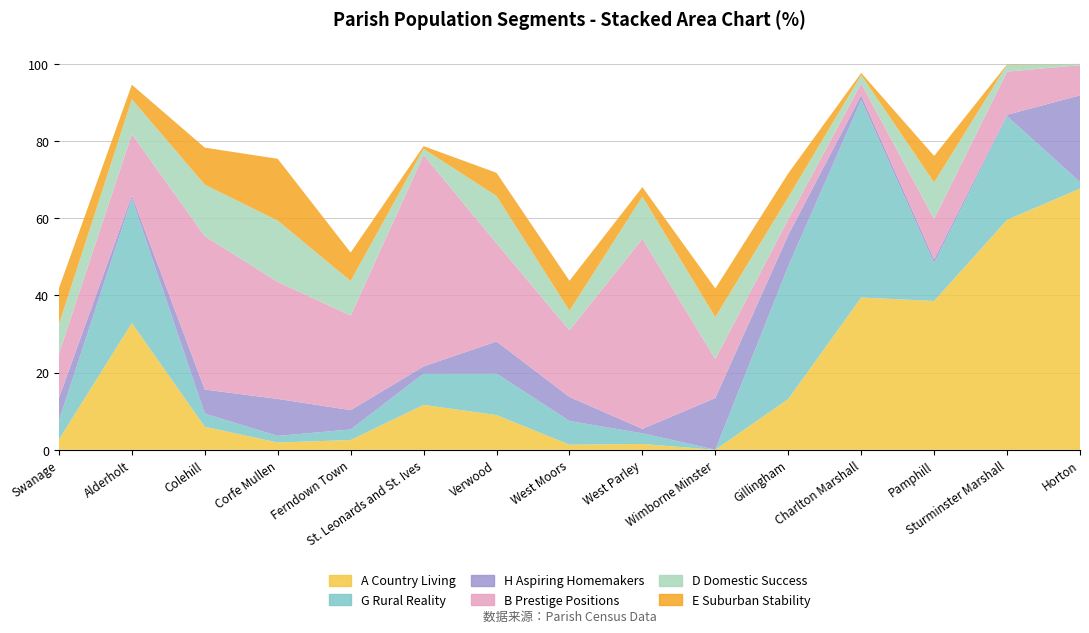

Reading right to left, list all the values displayed in this chart.

A Country Living: Horton=67.7	Sturminster Marshall=59.6	Pamphill=38.6	Charlton Marshall=39.5	Gillingham=13.2	Wimborne Minster=0.0	West Parley=1.5	West Moors=1.3	Verwood=9.0	St. Leonards and St. Ives=11.6	Ferndown Town=2.5	Corfe Mullen=1.9	Colehill=6.0	Alderholt=32.8	Swanage=2.7
G Rural Reality: Horton=1.7	Sturminster Marshall=26.9	Pamphill=9.8	Charlton Marshall=51.2	Gillingham=34.4	Wimborne Minster=0.0	West Parley=2.8	West Moors=6.1	Verwood=10.8	St. Leonards and St. Ives=8.1	Ferndown Town=2.7	Corfe Mullen=1.7	Colehill=3.4	Alderholt=32.3	Swanage=4.9
H Aspiring Homemakers: Horton=22.4	Sturminster Marshall=0.4	Pamphill=1.0	Charlton Marshall=1.3	Gillingham=8.1	Wimborne Minster=13.4	West Parley=1.1	West Moors=6.2	Verwood=8.3	St. Leonards and St. Ives=1.9	Ferndown Town=5.0	Corfe Mullen=9.6	Colehill=6.2	Alderholt=0.7	Swanage=5.8
B Prestige Positions: Horton=7.8	Sturminster Marshall=11.2	Pamphill=10.5	Charlton Marshall=3.1	Gillingham=4.1	Wimborne Minster=10.1	West Parley=49.2	West Moors=17.3	Verwood=25.5	St. Leonards and St. Ives=54.8	Ferndown Town=24.5	Corfe Mullen=30.3	Colehill=39.8	Alderholt=15.9	Swanage=11.4
D Domestic Success: Horton=0.3	Sturminster Marshall=1.7	Pamphill=9.5	Charlton Marshall=2.2	Gillingham=5.7	Wimborne Minster=10.9	West Parley=10.9	West Moors=5.1	Verwood=12.2	St. Leonards and St. Ives=1.6	Ferndown Town=9.0	Corfe Mullen=15.8	Colehill=13.3	Alderholt=9.0	Swanage=7.6
E Suburban Stability: Horton=0.0	Sturminster Marshall=0.1	Pamphill=6.9	Charlton Marshall=0.5	Gillingham=6.2	Wimborne Minster=7.4	West Parley=2.5	West Moors=7.8	Verwood=6.0	St. Leonards and St. Ives=0.7	Ferndown Town=7.4	Corfe Mullen=16.0	Colehill=9.6	Alderholt=3.8	Swanage=9.4